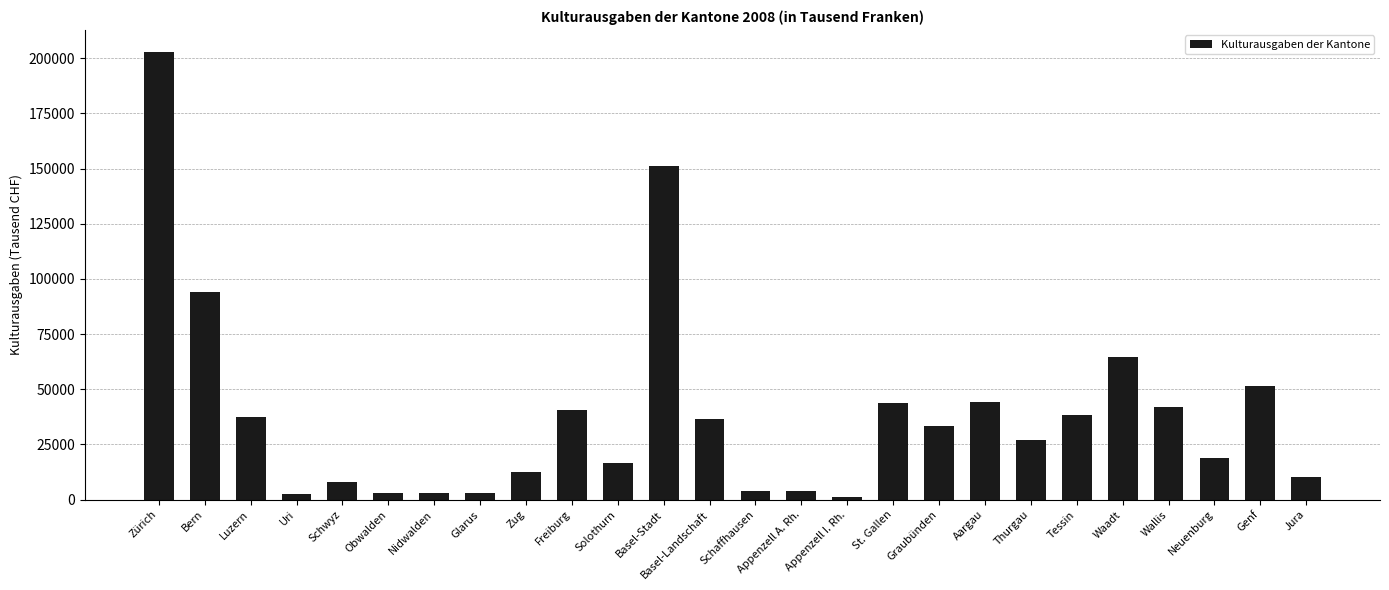

How many bars are there in total?

26